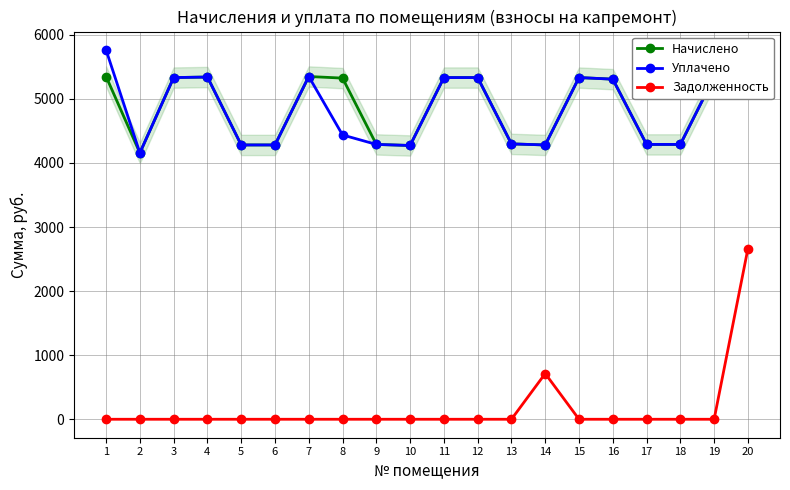

At how many categories does at least one series exceed 223?

20